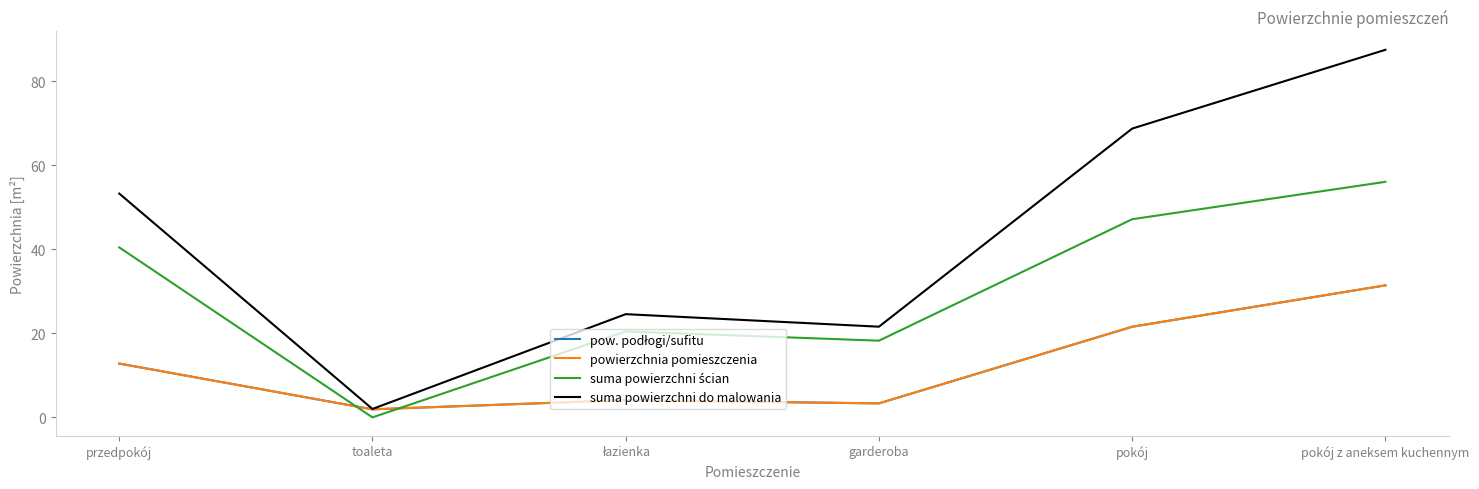

True or false: powierzchnia pomieszczenia and suma powierzchni ścian intersect in this chart.

True